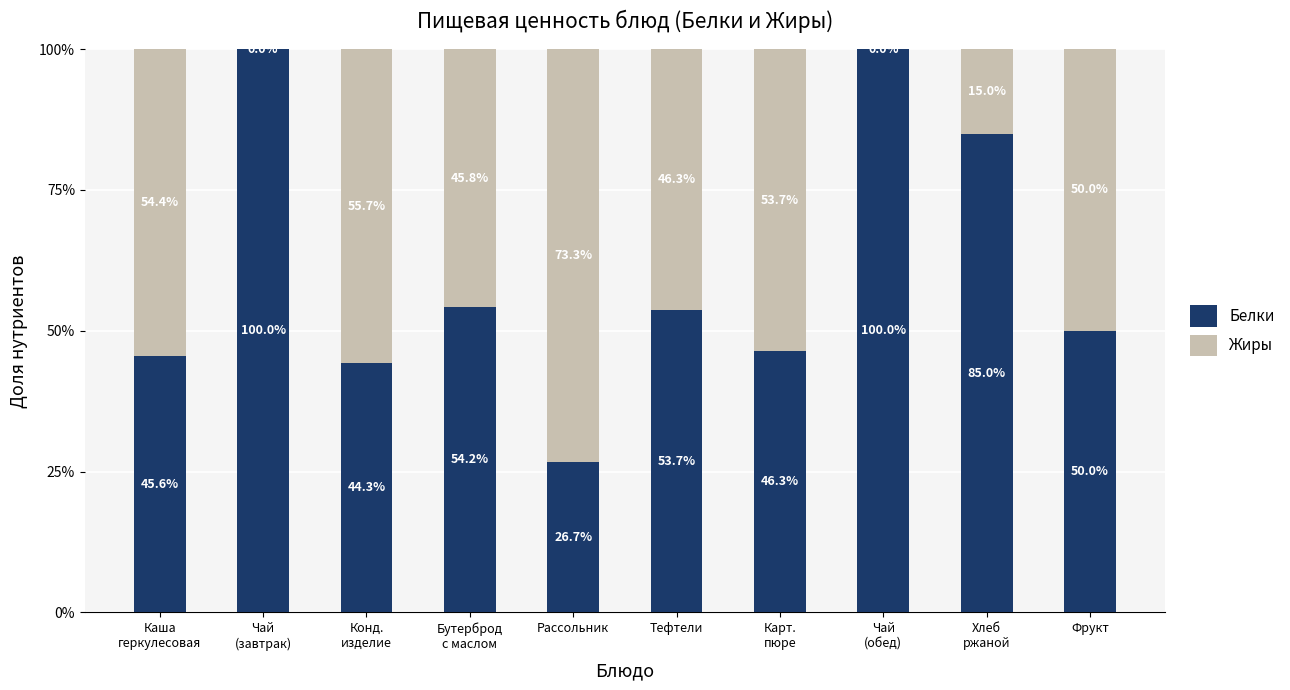

What are all the series names shown in the legend?

Белки, Жиры